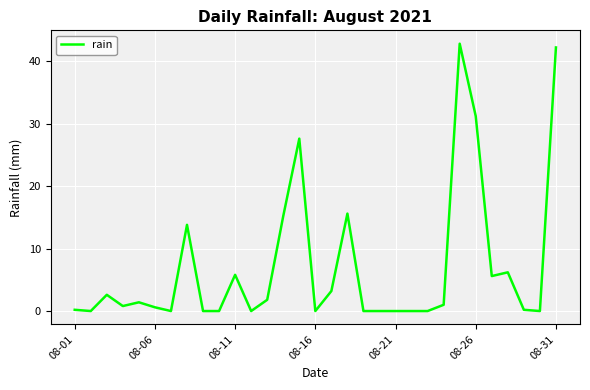

Reading right to left, list all the values displayed in this chart.

42.2	0.0	0.2	6.2	5.6	31.2	42.8	1.0	0.0	0.0	0.0	0.0	0.0	15.6	3.2	0.0	27.6	15.2	1.8	0.0	5.8	0.0	0.0	13.8	0.0	0.6	1.4	0.8	2.6	0.0	0.2